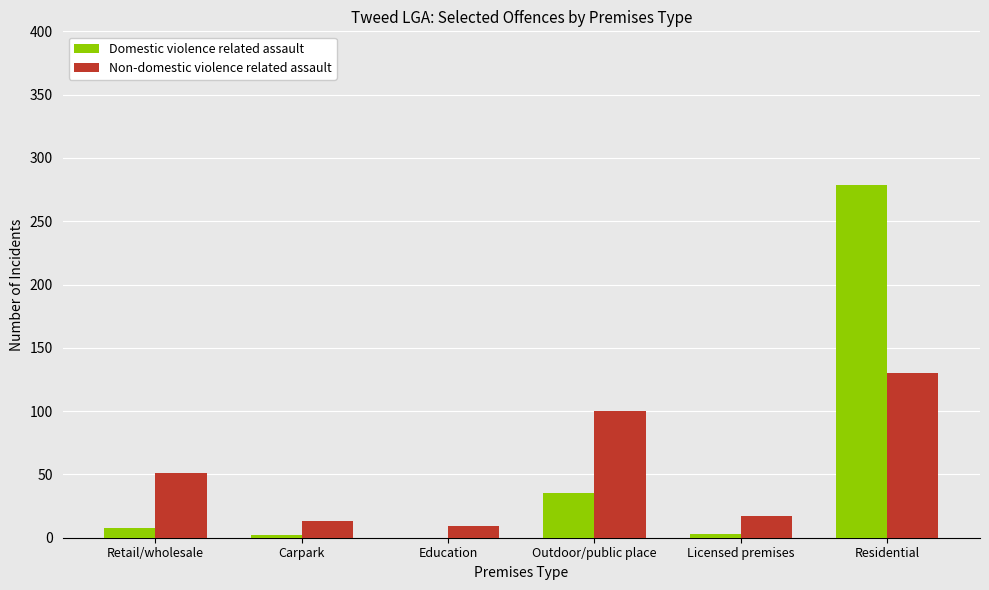

What is the sum of the Non-domestic violence related assault values at Carpark and Retail/wholesale?

64